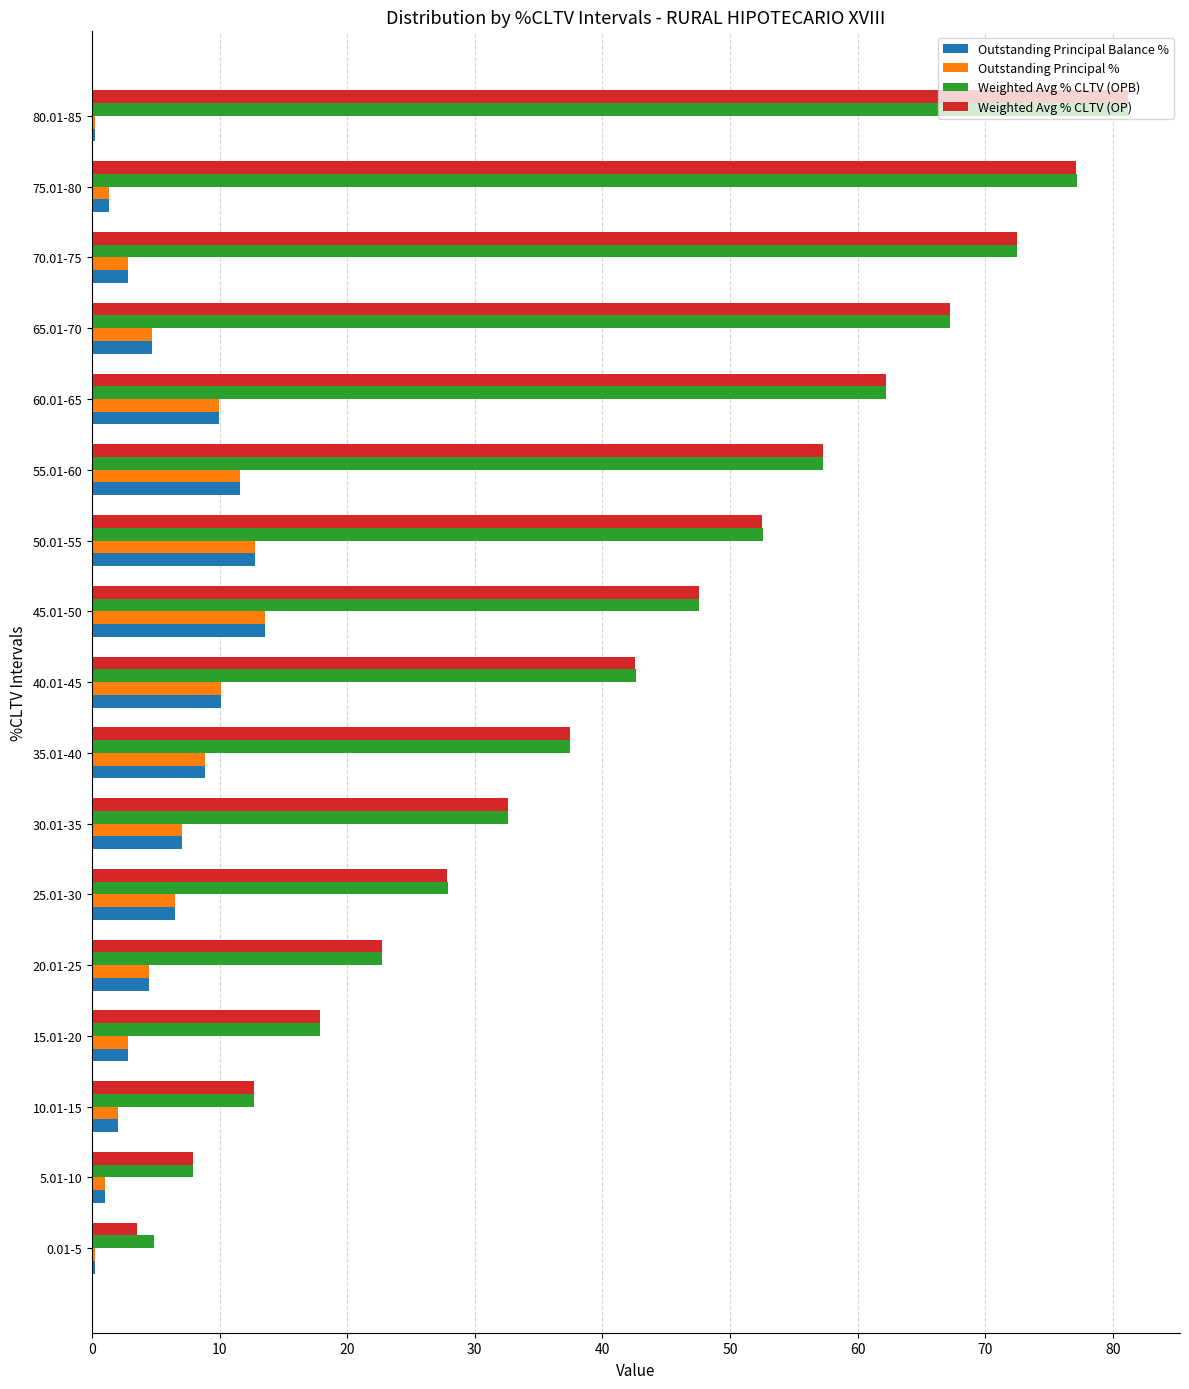

Is it true that Weighted Avg % CLTV (OP) equals 132.8 at 75.01-80?

False